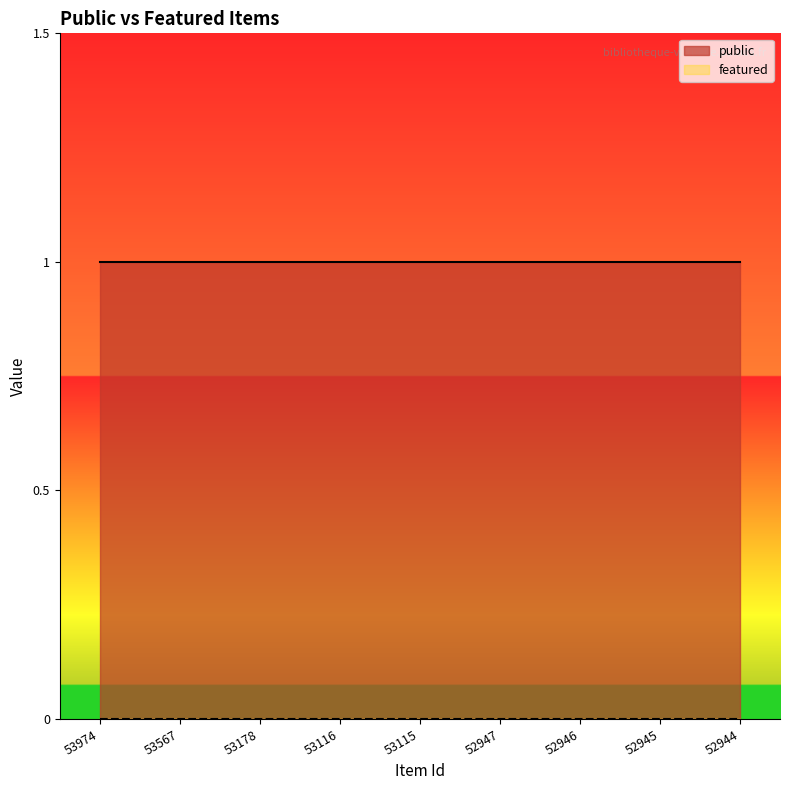

At which category does the chart reach its minimum across all series?

53974